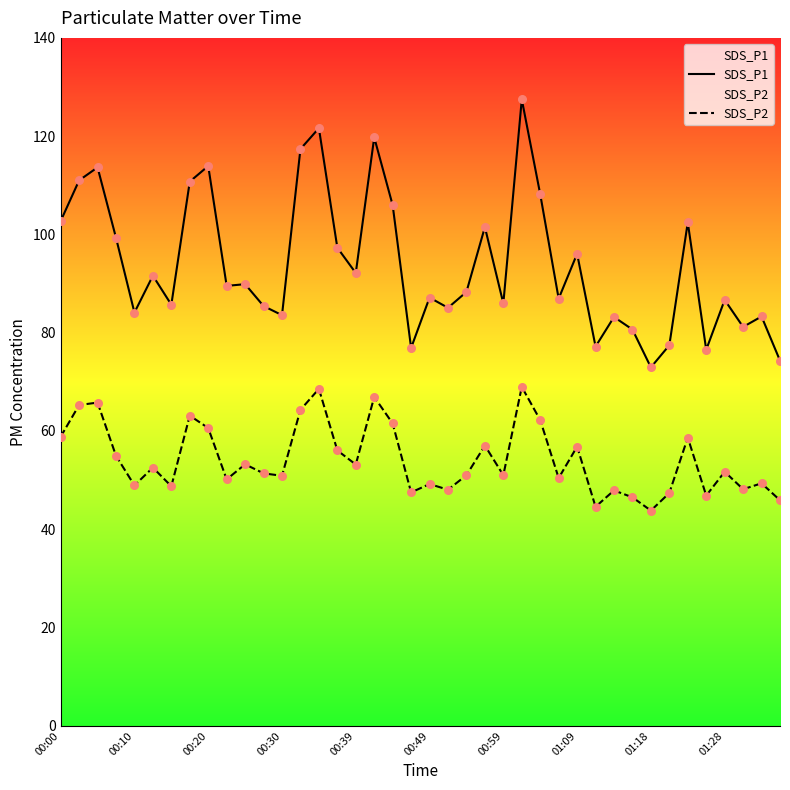

Which series has the largest total across all categories?

SDS_P1